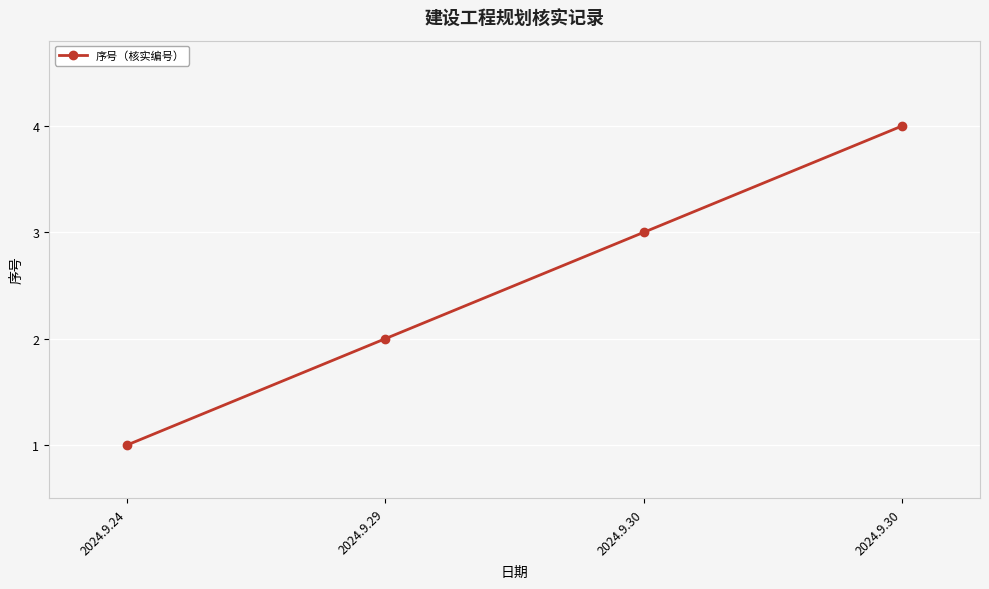

What is the greatest value displayed?

4